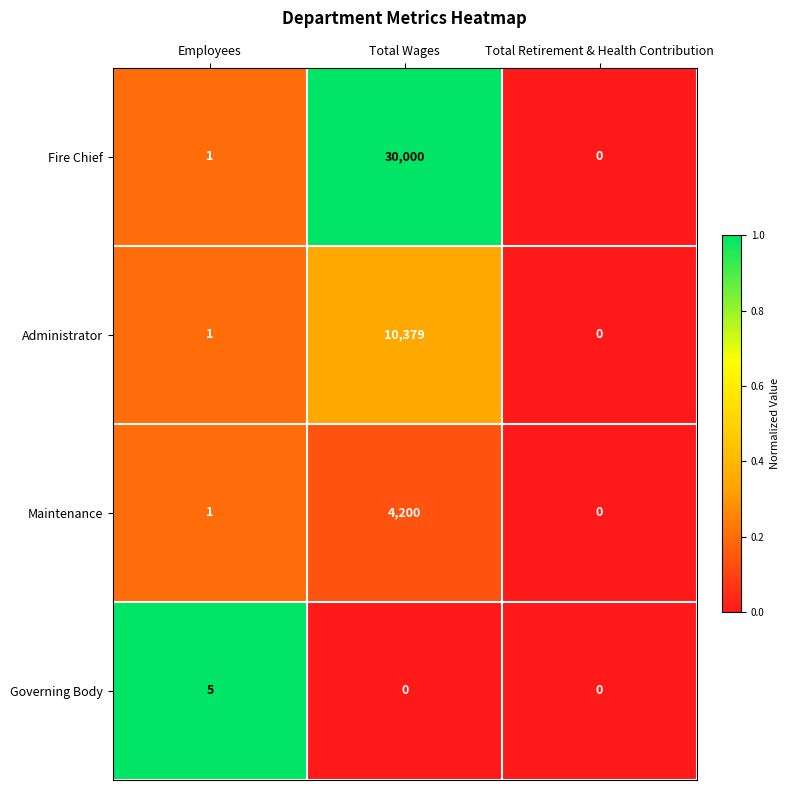

Count the number of data series in this chart.

4